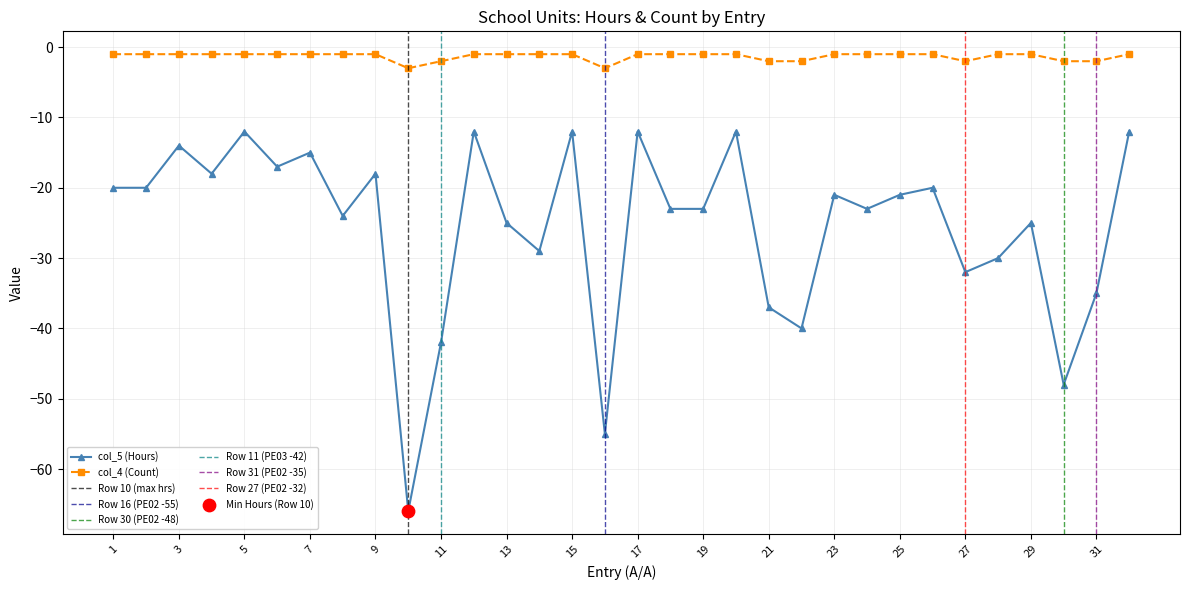

The col_5 (Hours) series shows -12 at 5. True or false?

True